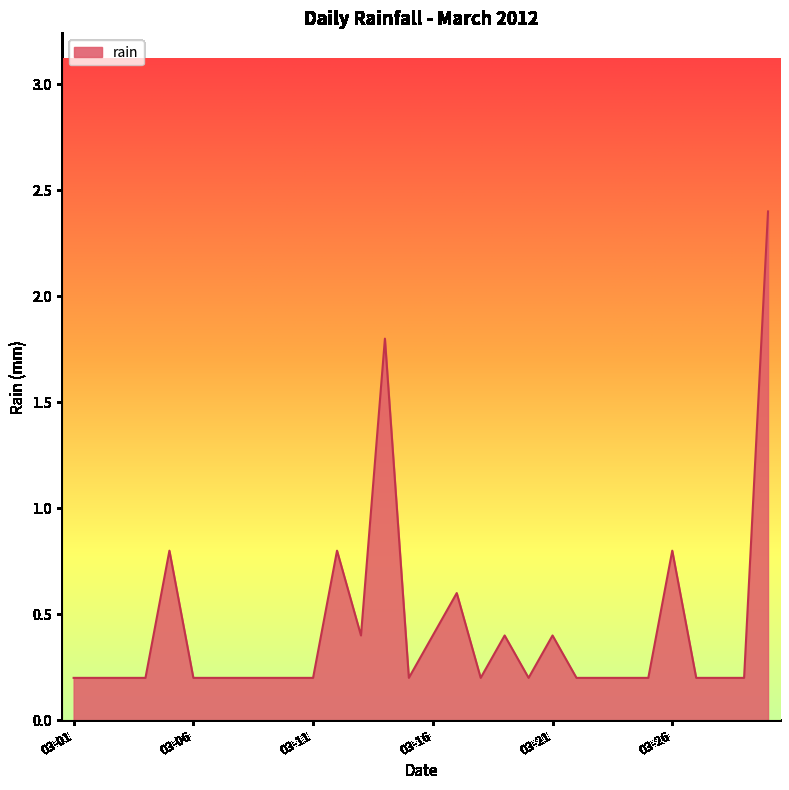

Reading right to left, what are all the values shown in this chart?

2.4	0.2	0.2	0.2	0.8	0.2	0.2	0.2	0.2	0.4	0.2	0.4	0.2	0.6	0.4	0.2	1.8	0.4	0.8	0.2	0.2	0.2	0.2	0.2	0.2	0.8	0.2	0.2	0.2	0.2